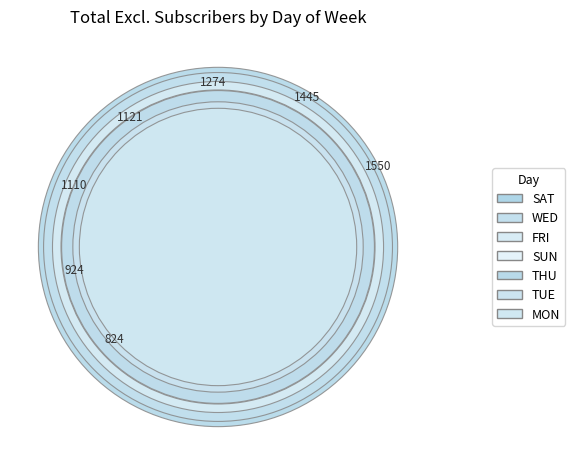

Is SAT the majority of the pie?

No